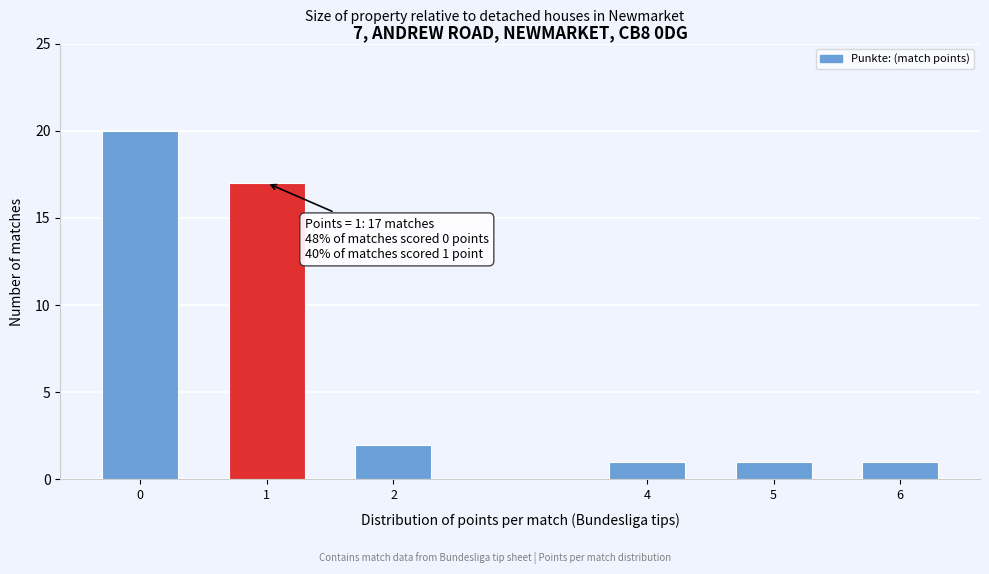

Reading left to right, what are all the values shown in this chart?

20	17	2	1	1	1